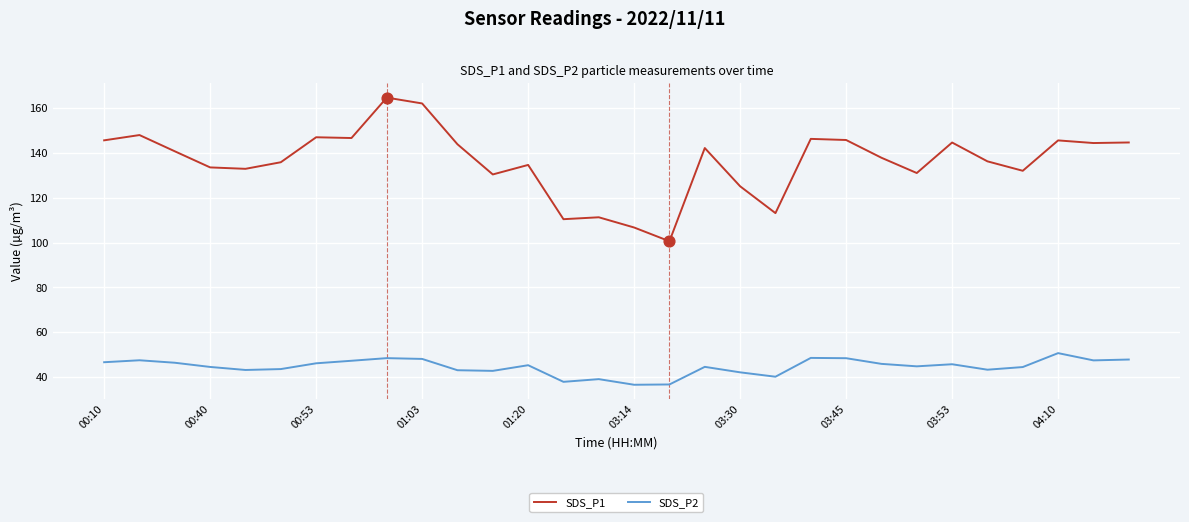

At how many categories does at least one series exceed 163?

1